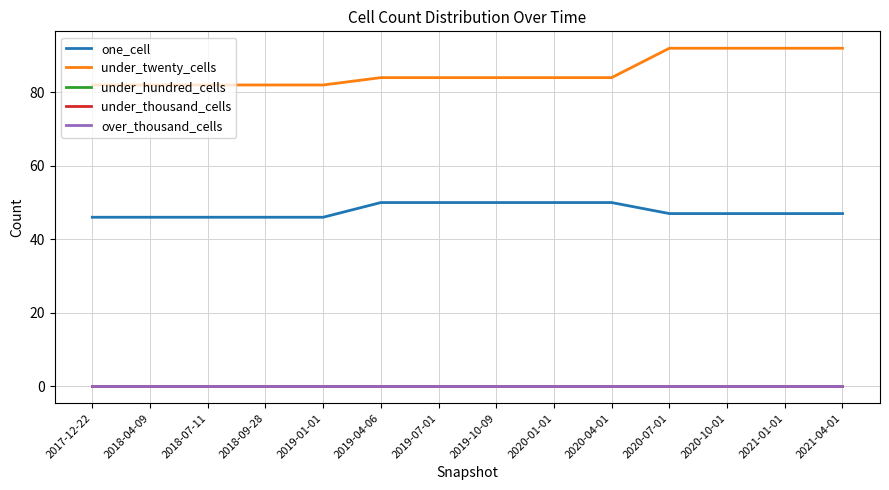

Is this an area chart (filled region under the line)?

No